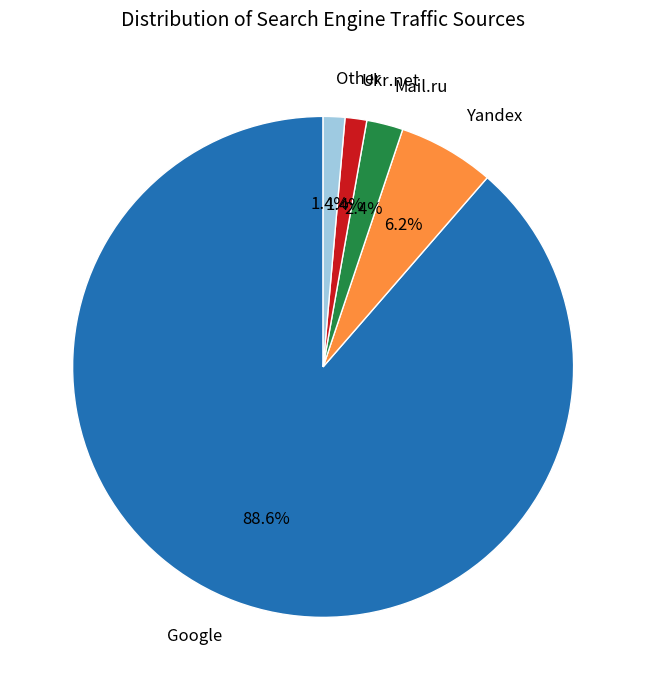

Combined, do Other and Ukr.net account for over 50%?

No